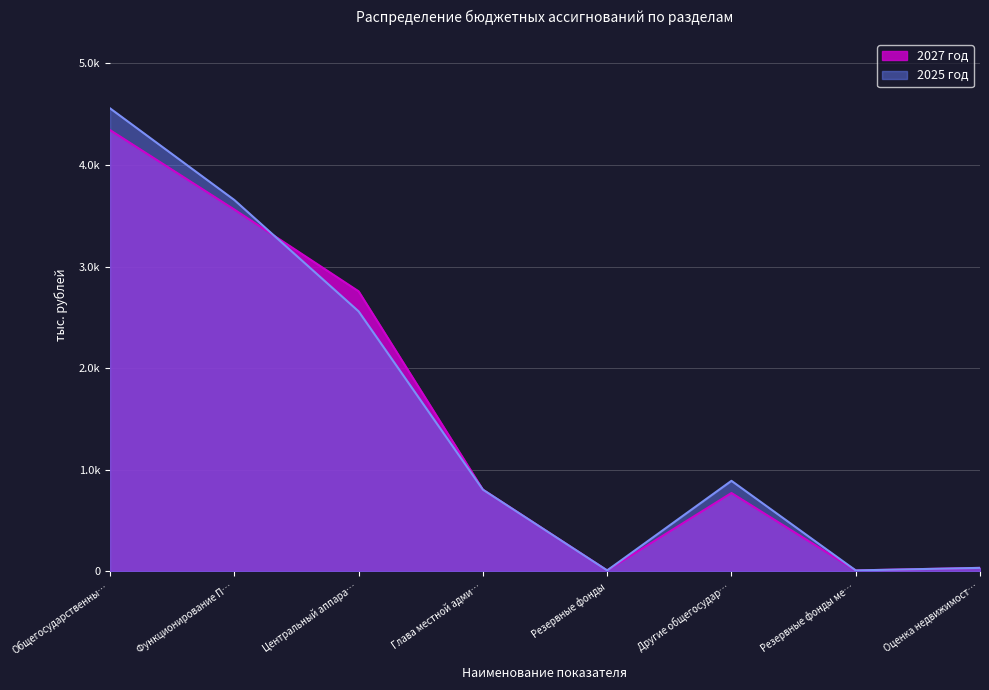

What are all the series names shown in the legend?

2027 год, 2025 год